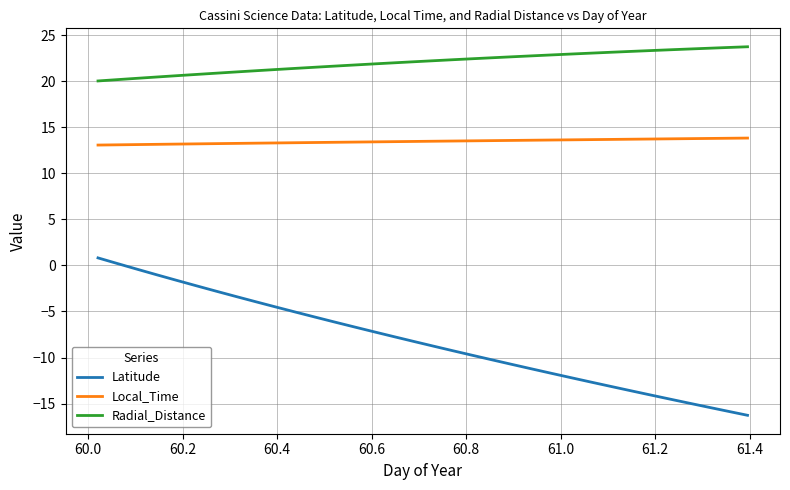

True or false: Latitude and Local_Time cross at least once.

False